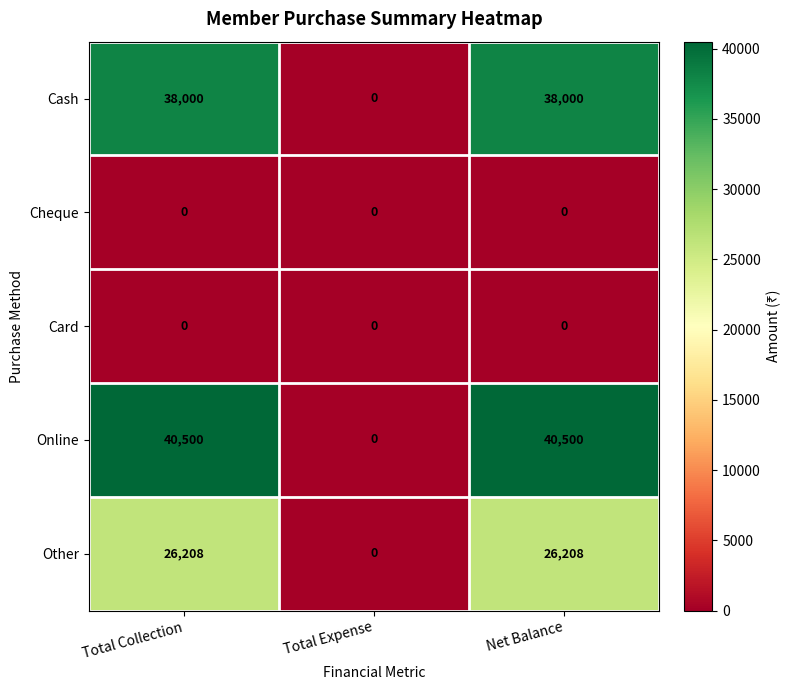

At which label does Online reach its minimum?

Total Expense